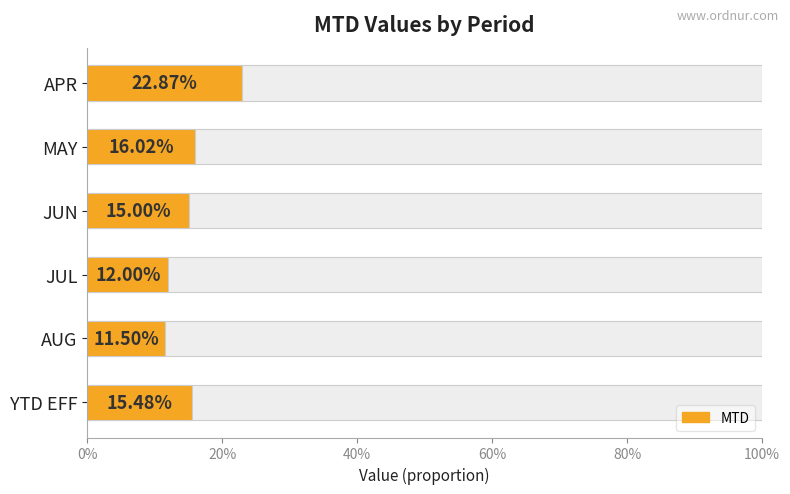

What is the value of the 4th bar from the left?

0.1